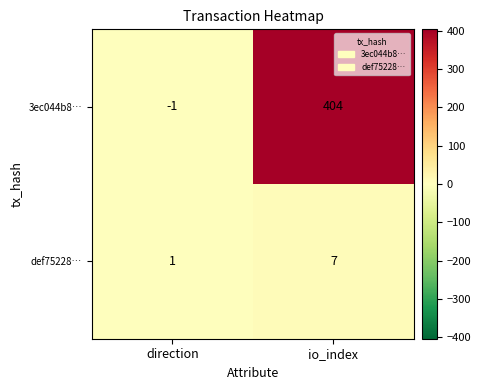

The 3ec044b8… series shows -1 at direction. True or false?

True